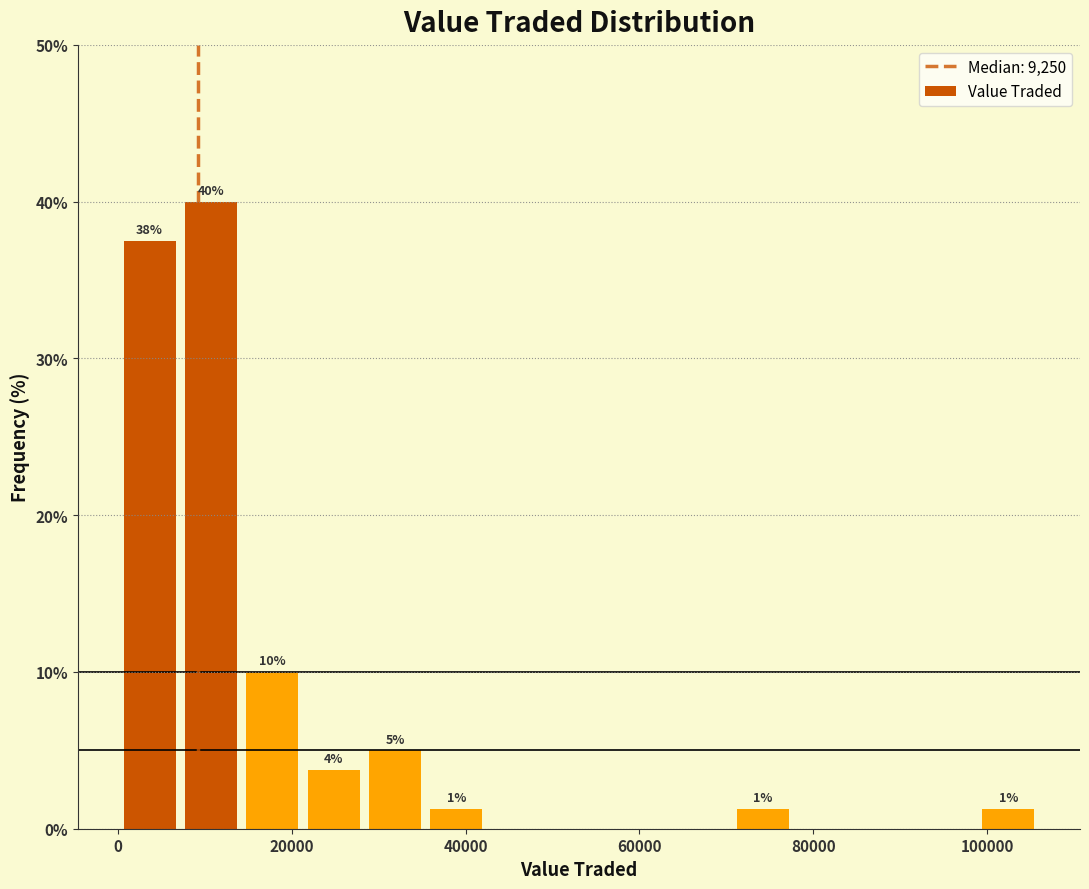

Read against the x-axis, roughly where is the centre of the tallest bar?

10000